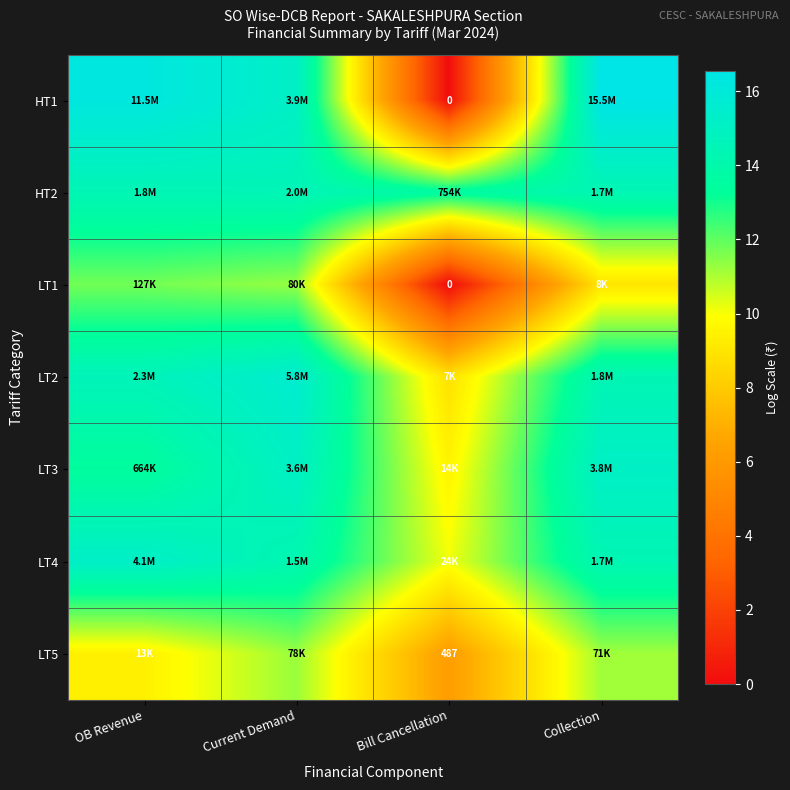

Which series has the largest range (max minus min)?

HT1